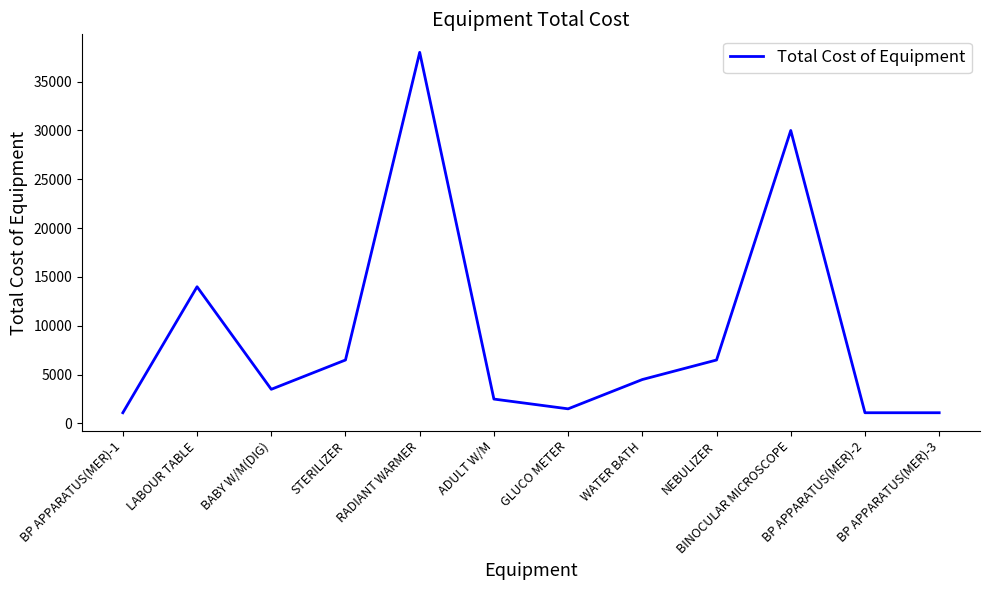

True or false: the data has more than 0 interior local peaks.

True